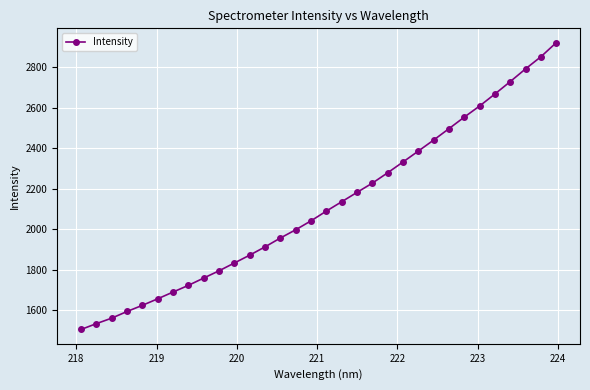

What is the value of the 17th point from the left?

2090.1